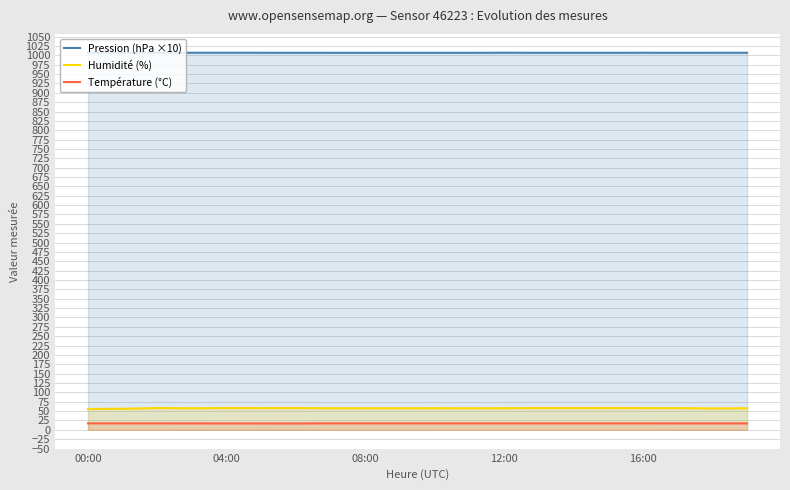

Which series has the largest total across all categories?

Pression (hPa ×10)